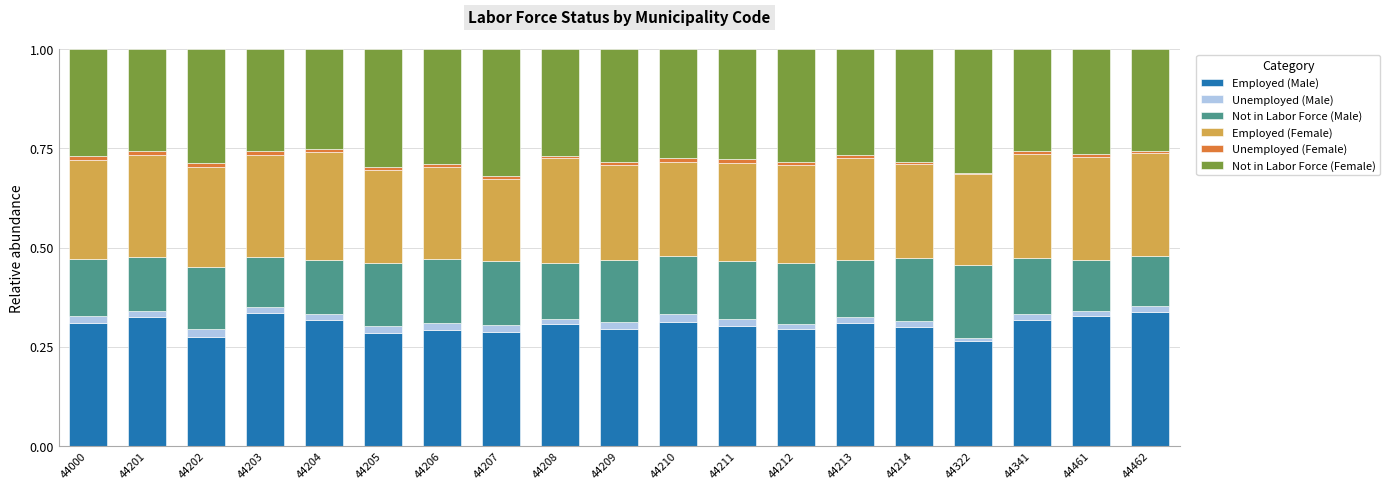

The value of Employed (Male) at 44341 is 0.3. True or false?

True